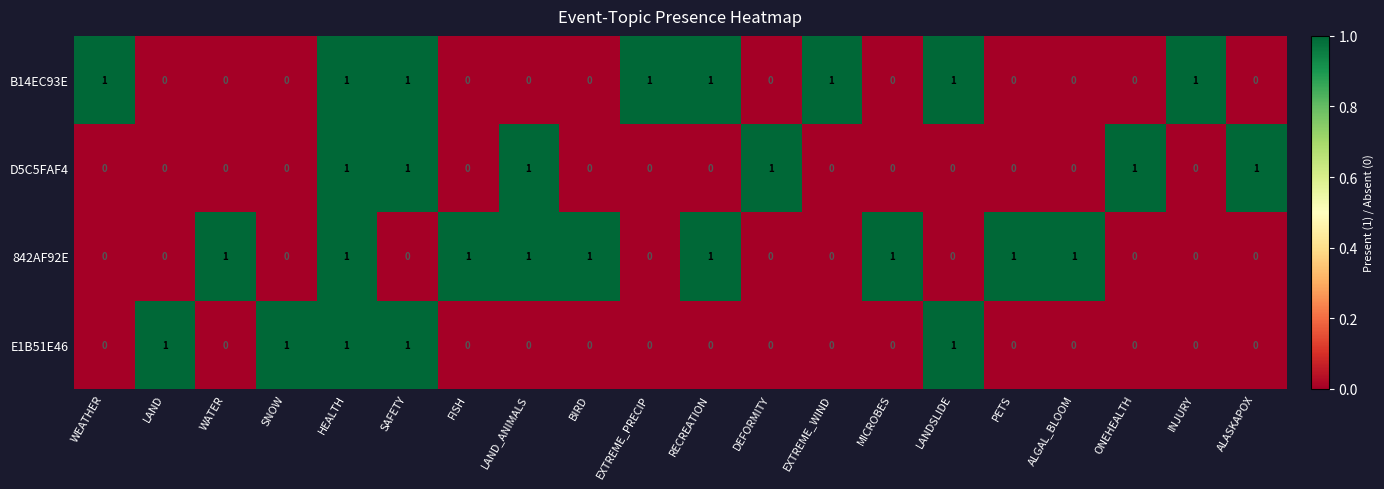

True or false: E1B51E46 has a value of 0 at PETS.

True